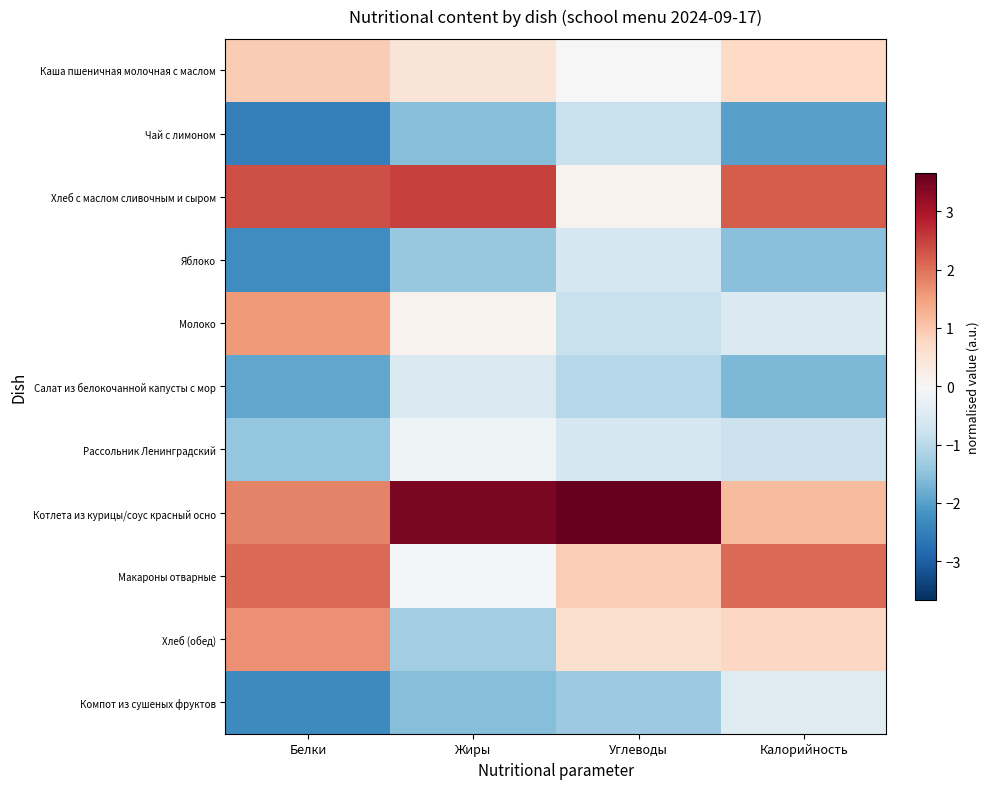

At how many categories does at least one series exceed 0?

4